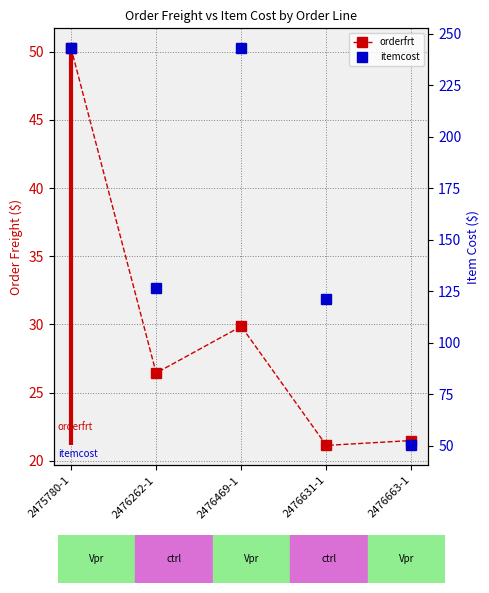

Reading left to right, list all the values displayed in this chart.

orderfrt: 50.2	26.4	29.9	21.1	21.5
itemcost: 242.9	126.8	242.9	121.5	50.2